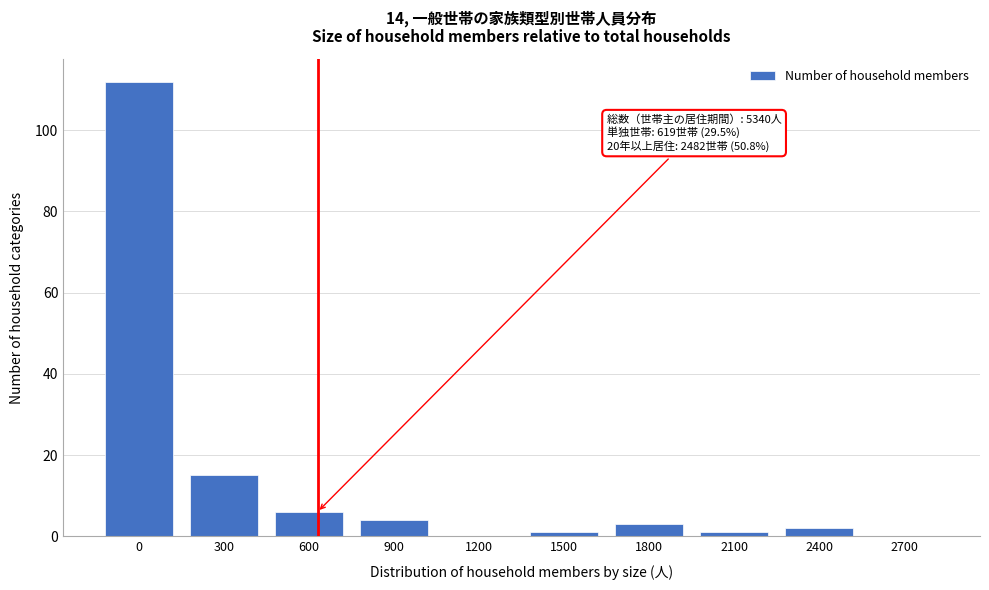

Reading right to left, list all the values displayed in this chart.

2700=0	2400=2	2100=1	1800=3	1500=1	1200=0	900=4	600=6	300=15	0=112